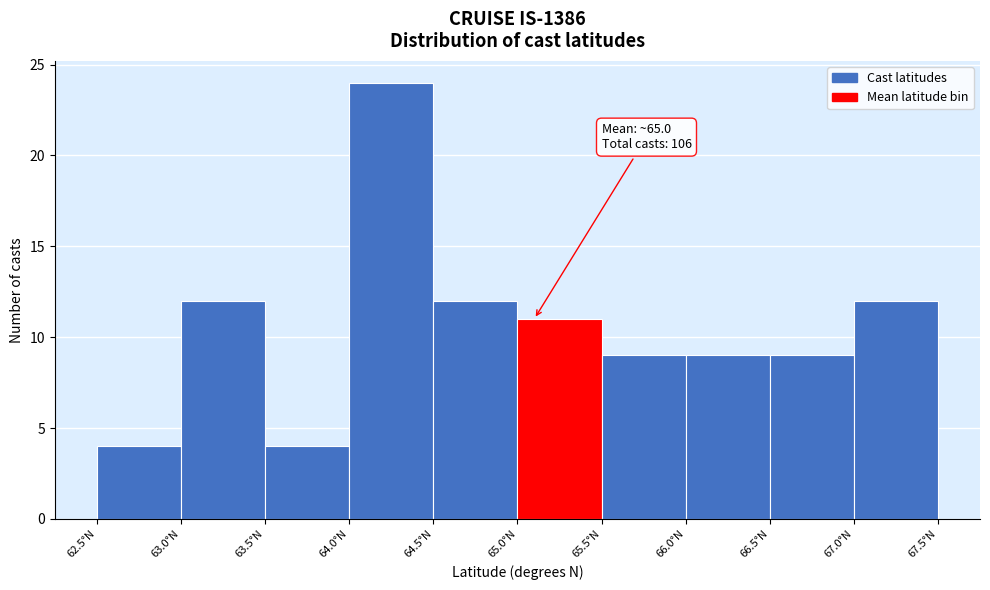

Over which range of the x-axis is the bar tallest?

64.0 to 64.5